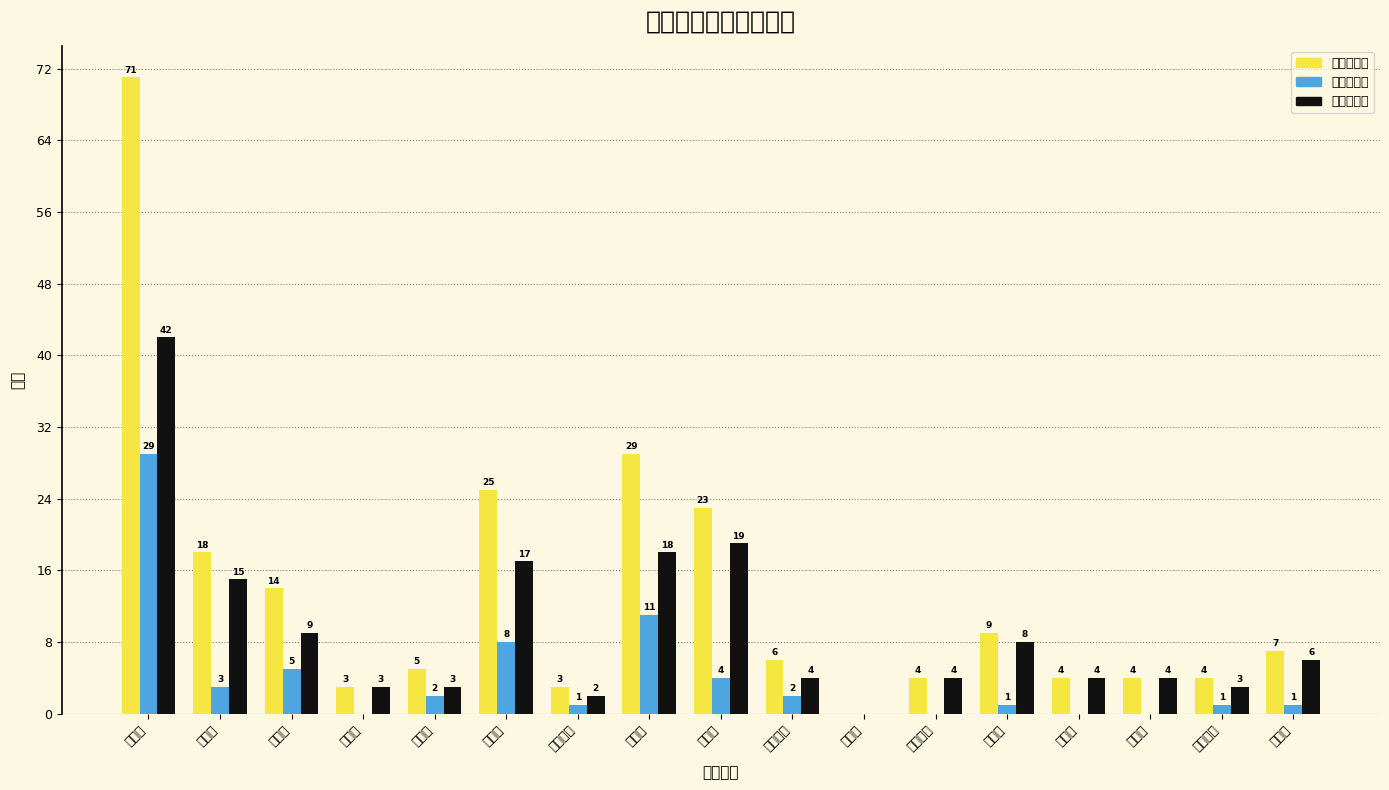

Reading right to left, list all the values displayed in this chart.

講師（計）: 若狭町=7	おおい町=4	高浜町=4	美浜町=4	越前町=9	南越前町=4	池田町=0	永平寺町=6	坂井市=23	越前市=29	あわら市=3	鯖江市=25	勝山市=5	大野市=3	小浜市=14	敦賀市=18	福井市=71
講師（男）: 若狭町=1	おおい町=1	高浜町=0	美浜町=0	越前町=1	南越前町=0	池田町=0	永平寺町=2	坂井市=4	越前市=11	あわら市=1	鯖江市=8	勝山市=2	大野市=0	小浜市=5	敦賀市=3	福井市=29
講師（女）: 若狭町=6	おおい町=3	高浜町=4	美浜町=4	越前町=8	南越前町=4	池田町=0	永平寺町=4	坂井市=19	越前市=18	あわら市=2	鯖江市=17	勝山市=3	大野市=3	小浜市=9	敦賀市=15	福井市=42